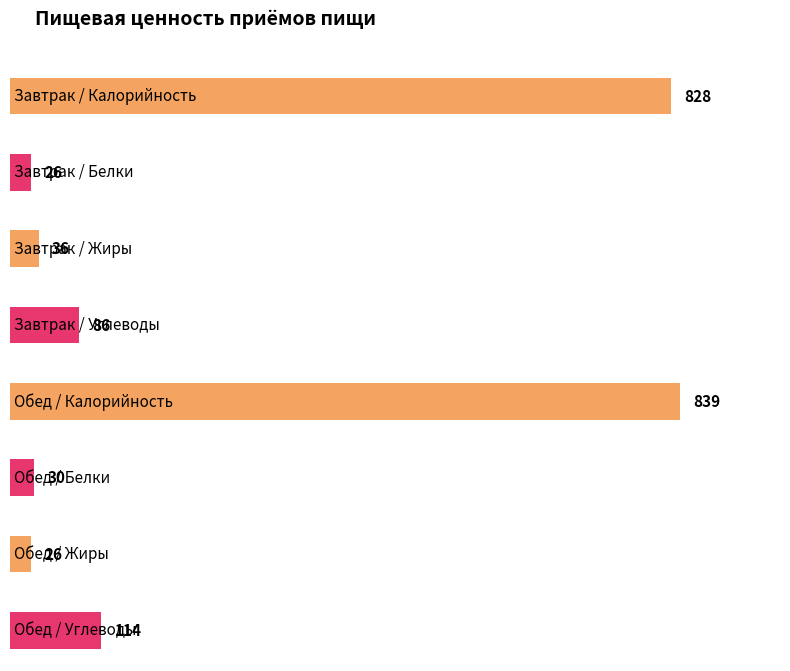

True or false: Жиры has a value of 57 at Завтрак.

False